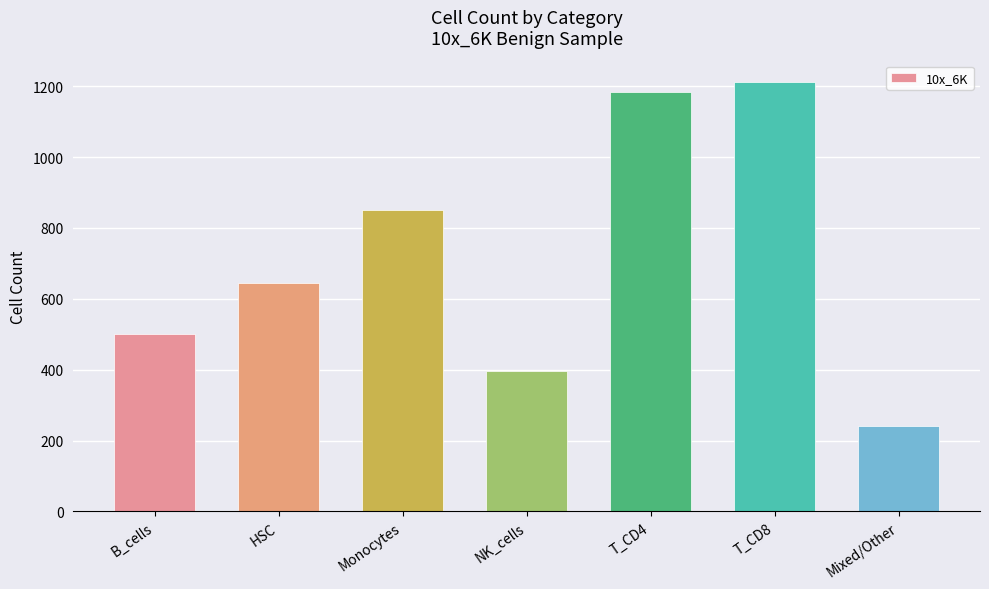

What is the sum of the values at T_CD4 and Mixed/Other?

1424.0